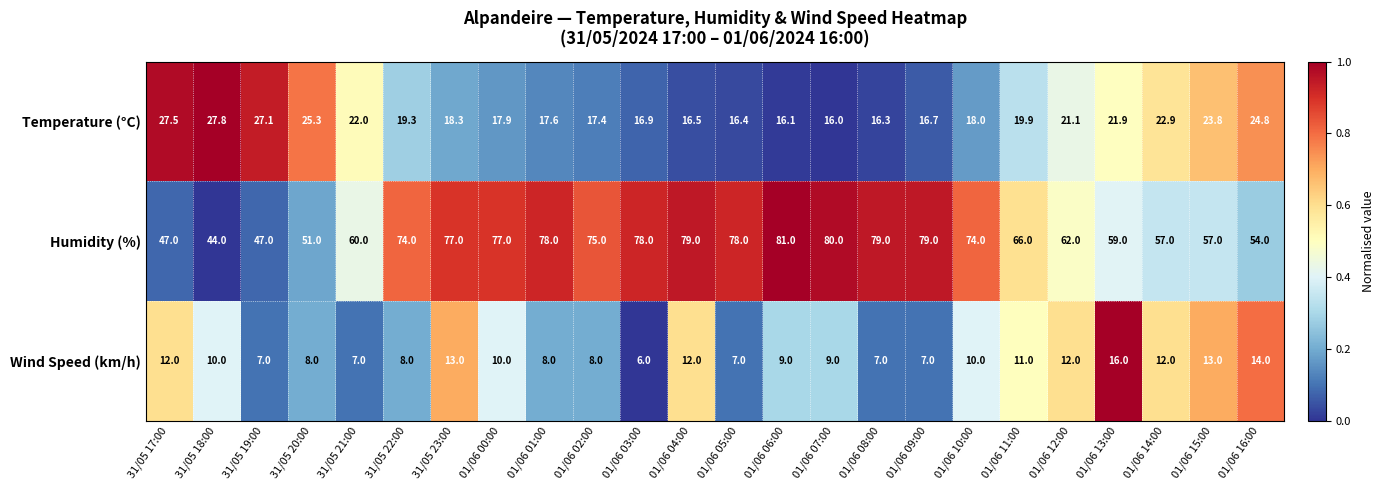

What is the difference between the highest and lowest values at 01/06 09:00?

72.0